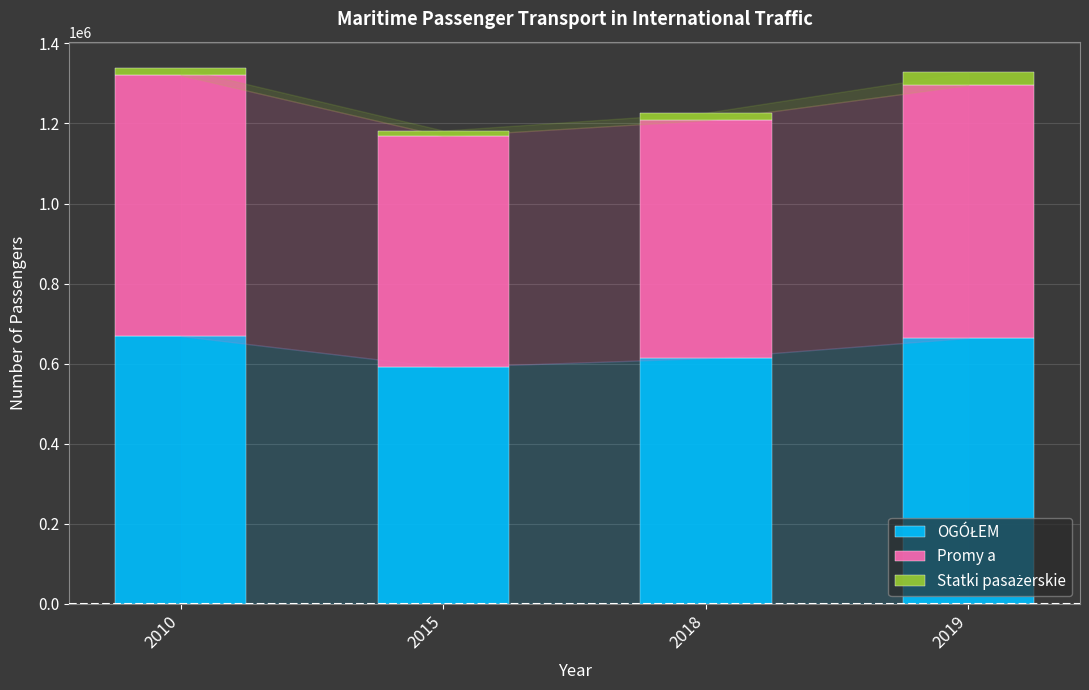

Between 2018 and 2019, which series saw the biggest shift?

OGÓŁEM